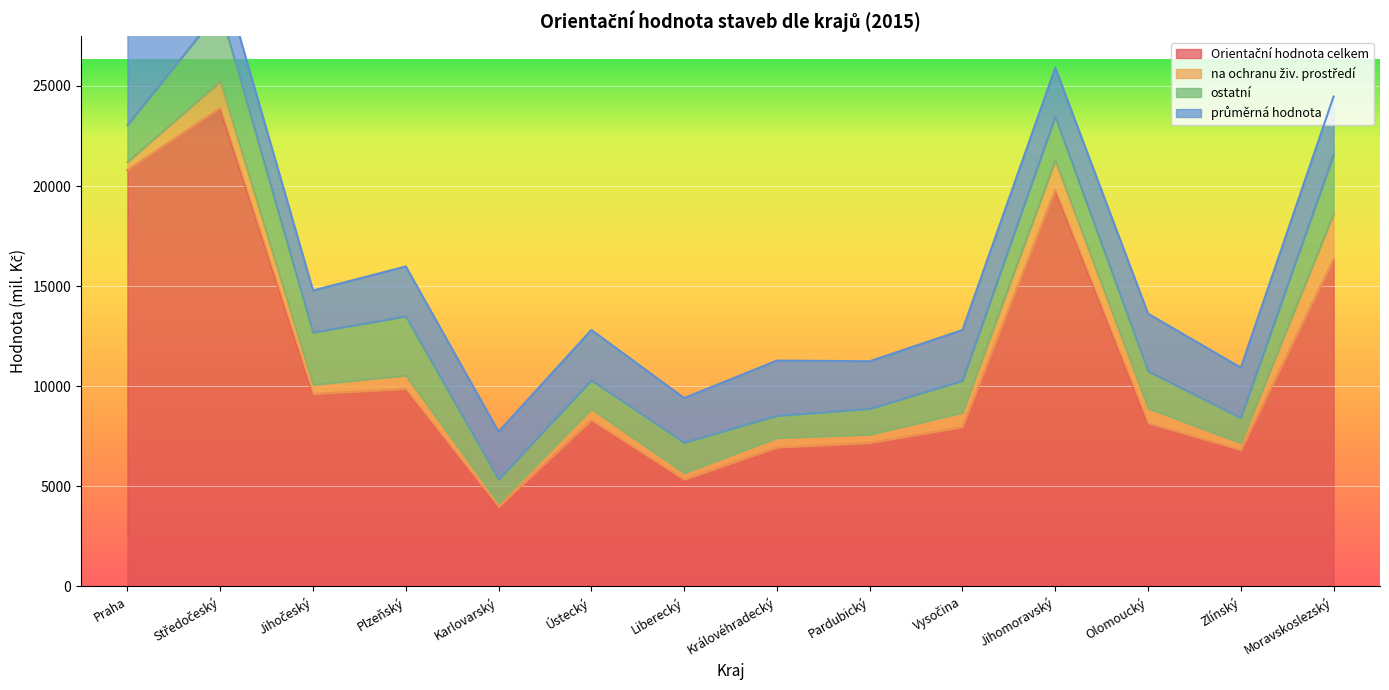

Rank the series at Pardubický from highest to lowest value.

Orientační hodnota celkem, průměrná hodnota, ostatní, na ochranu živ. prostředí